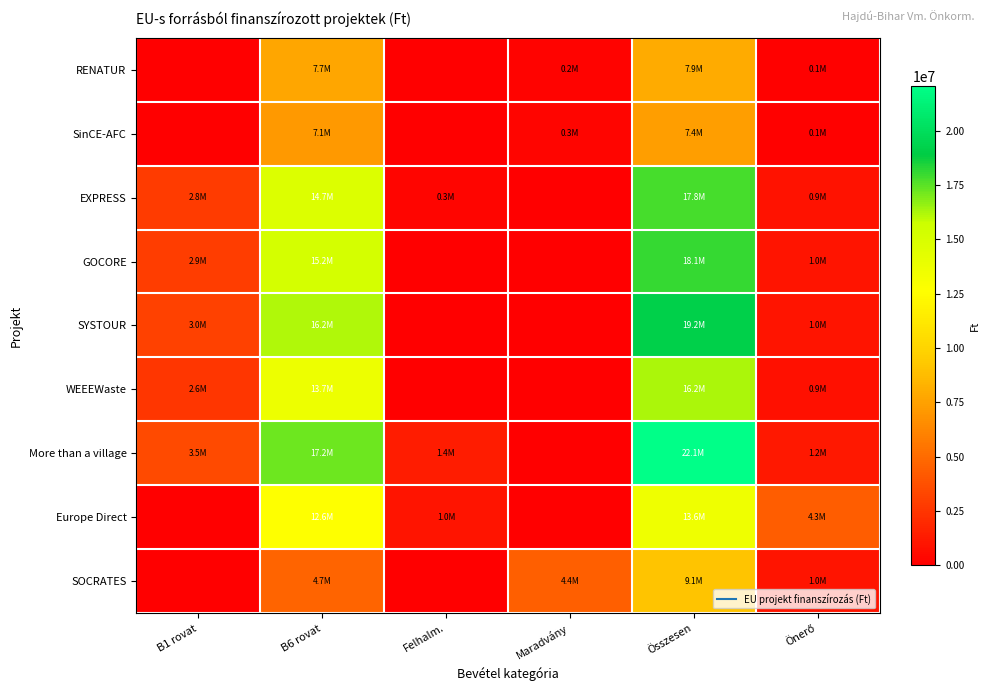

How many categories are shown in the chart?

6